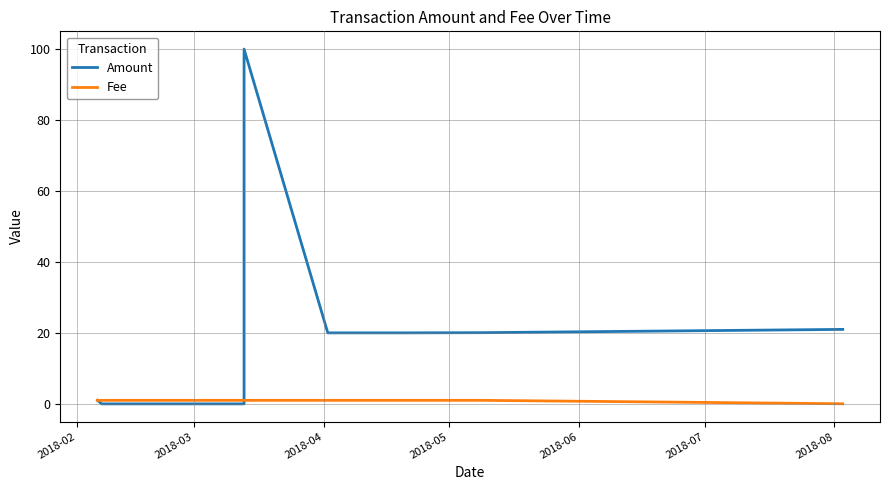

What is the sum of the Amount values at 2018-02 and 2018-07?

21.0